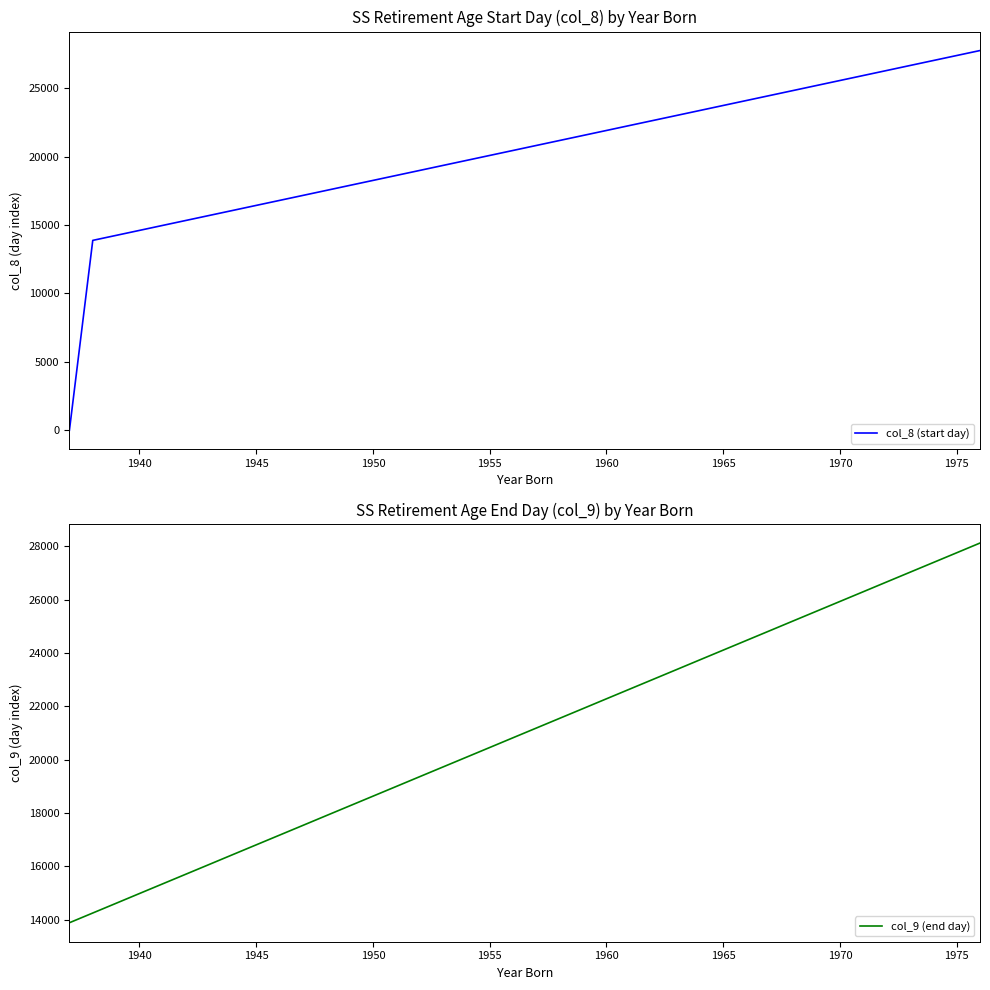

Is this an area chart (filled region under the line)?

No